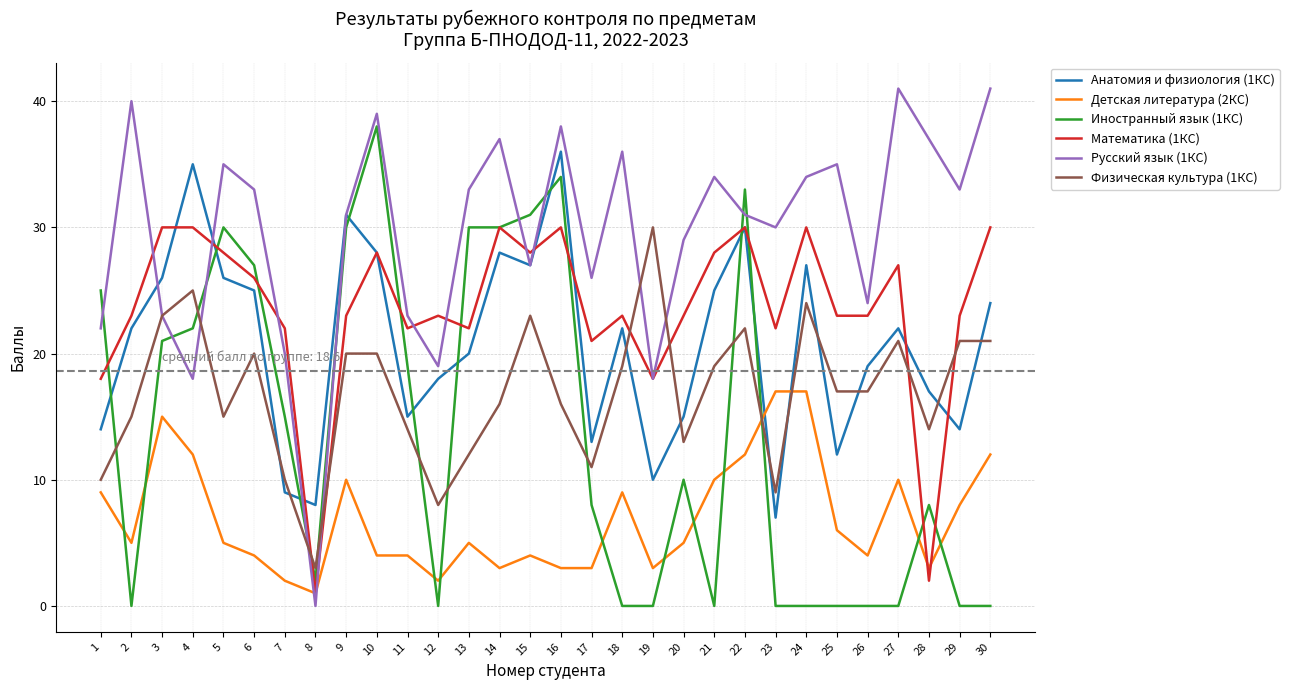

At 17, list the series in order from largest to smallest.

Русский язык (1КС), Математика (1КС), Анатомия и физиология (1КС), Физическая культура (1КС), Иностранный язык (1КС), Детская литература (2КС)